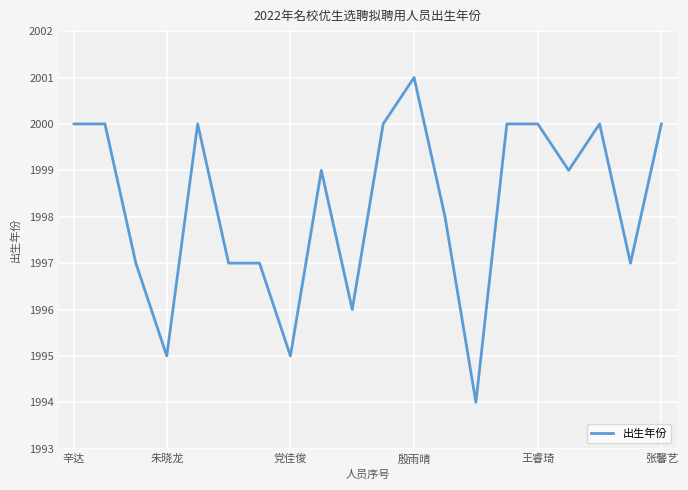

What is the greatest value displayed?

2001